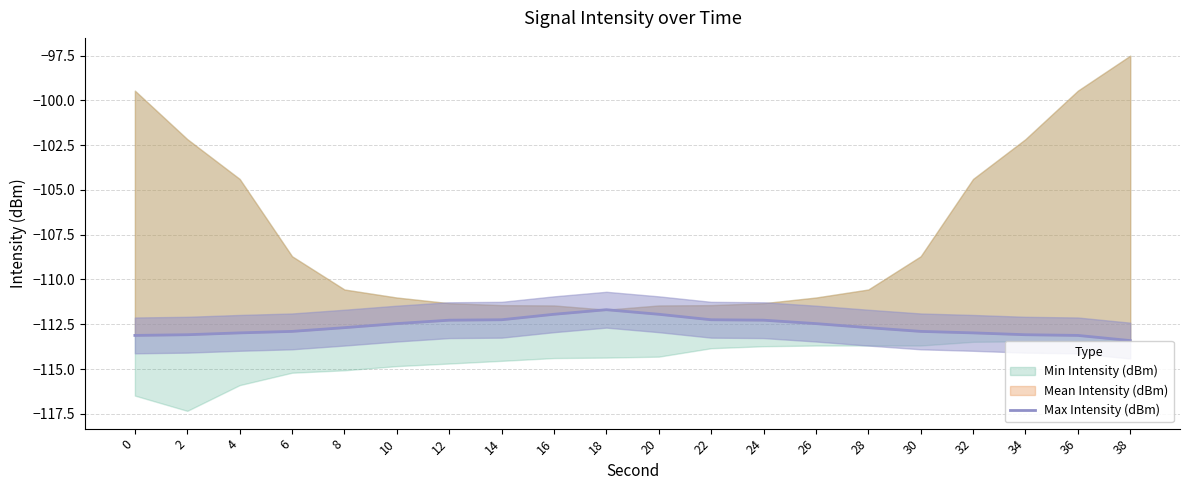

What is the value of the 6th point from the left?

-112.5